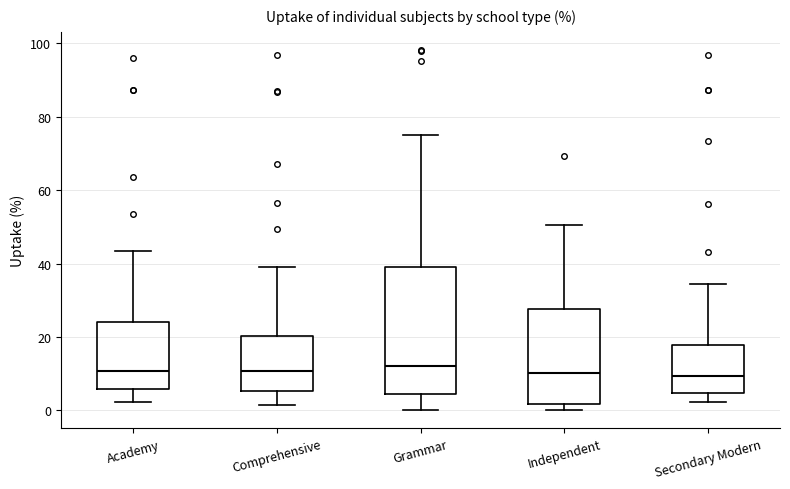

Comparing the boxes themselves (not the whiskers), which one is the tallest?

Grammar